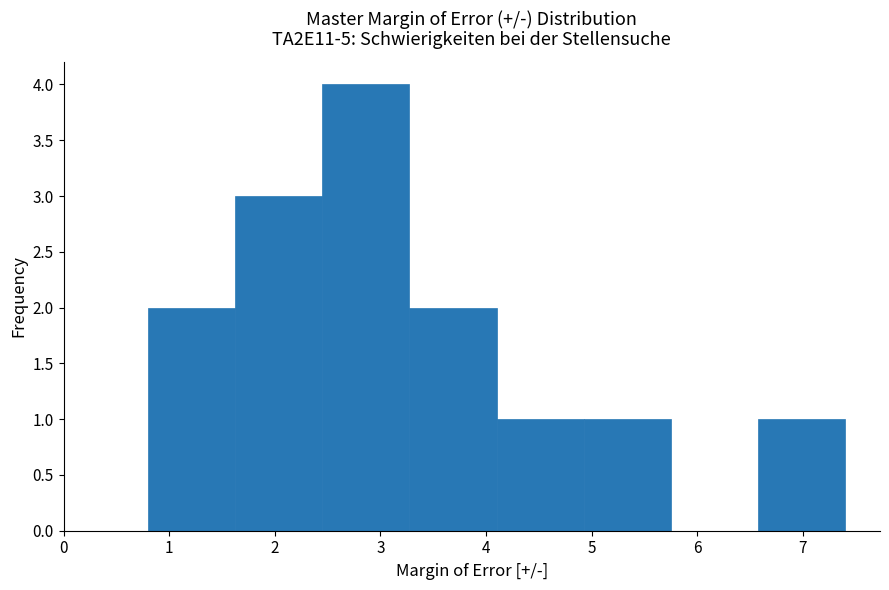

Which range on the x-axis has the tallest bar?

2.5 to 3.3